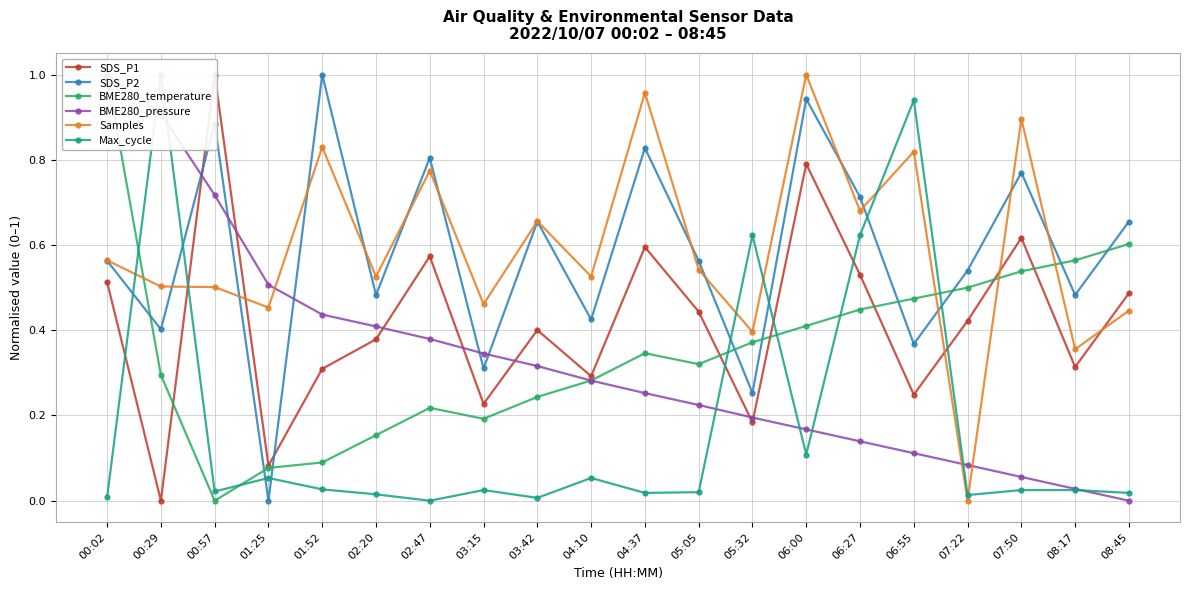

Which series changed the most between 01:25 and 03:15?

SDS_P2